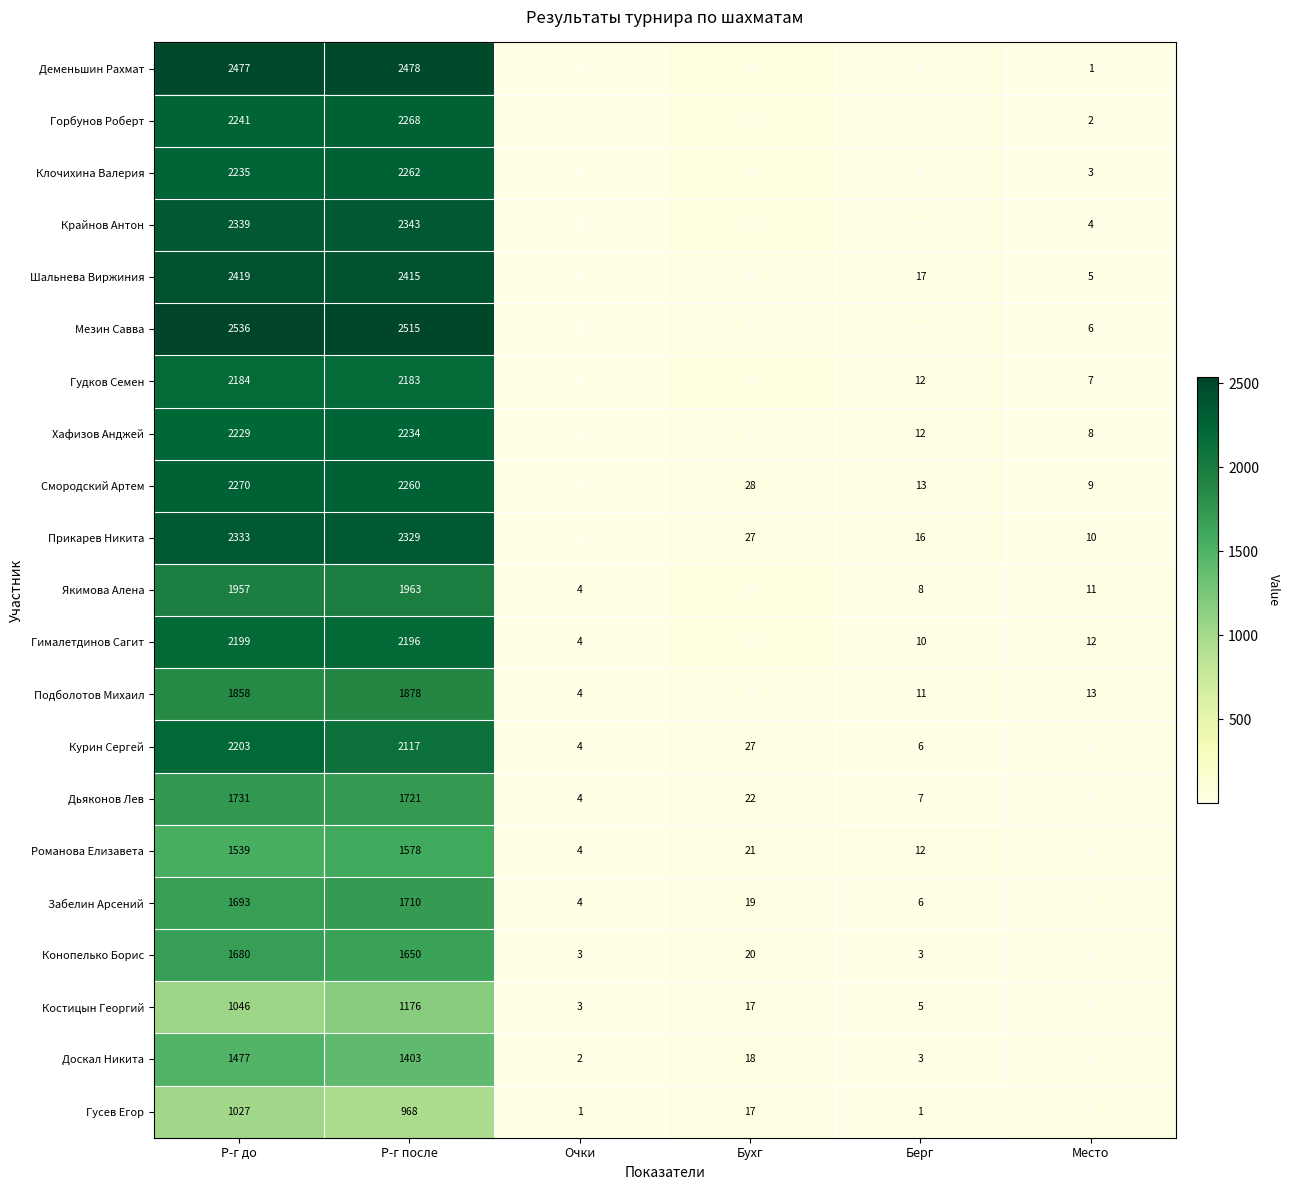

How many data points does each series have?

6